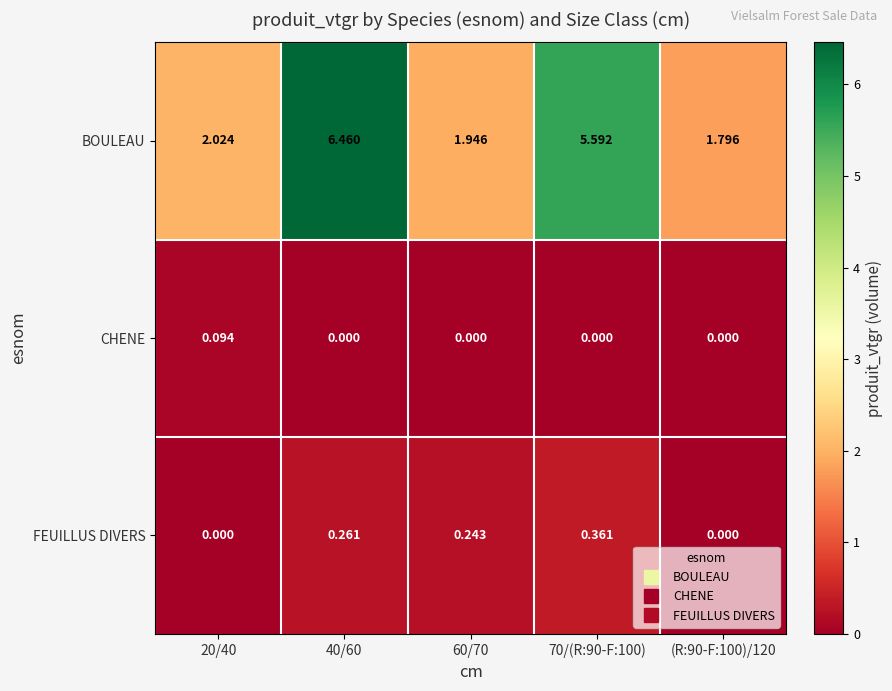

Which series has the largest total across all categories?

BOULEAU